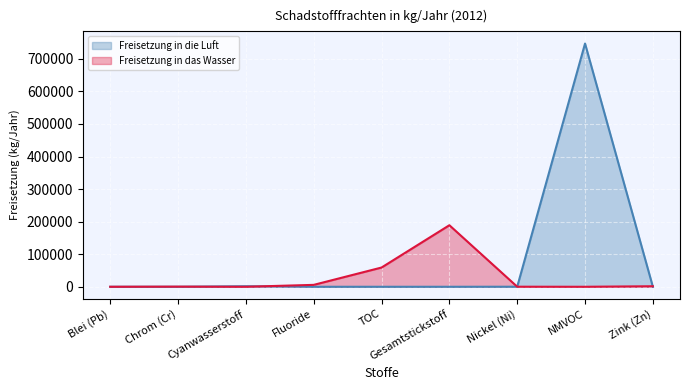

How many lines are shown in the chart?

2